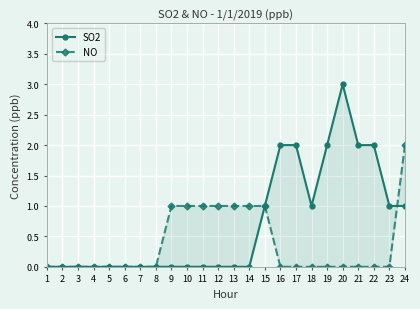

Rank the series by their average value, from highest to lowest.

SO2, NO